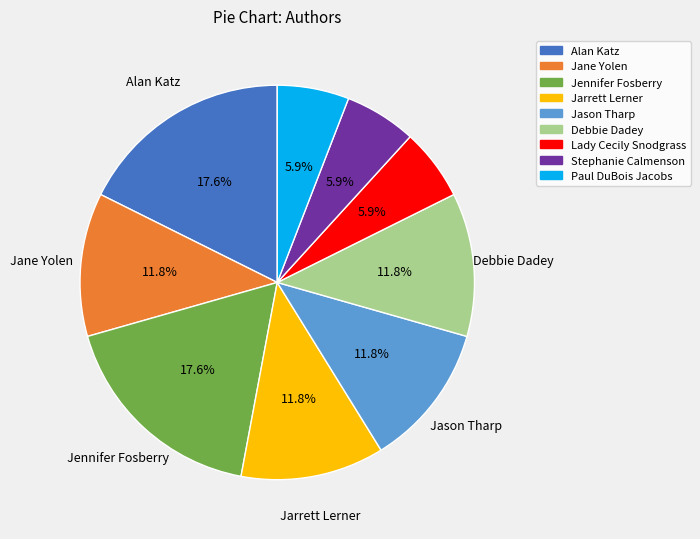

Does any single category account for the majority?

No